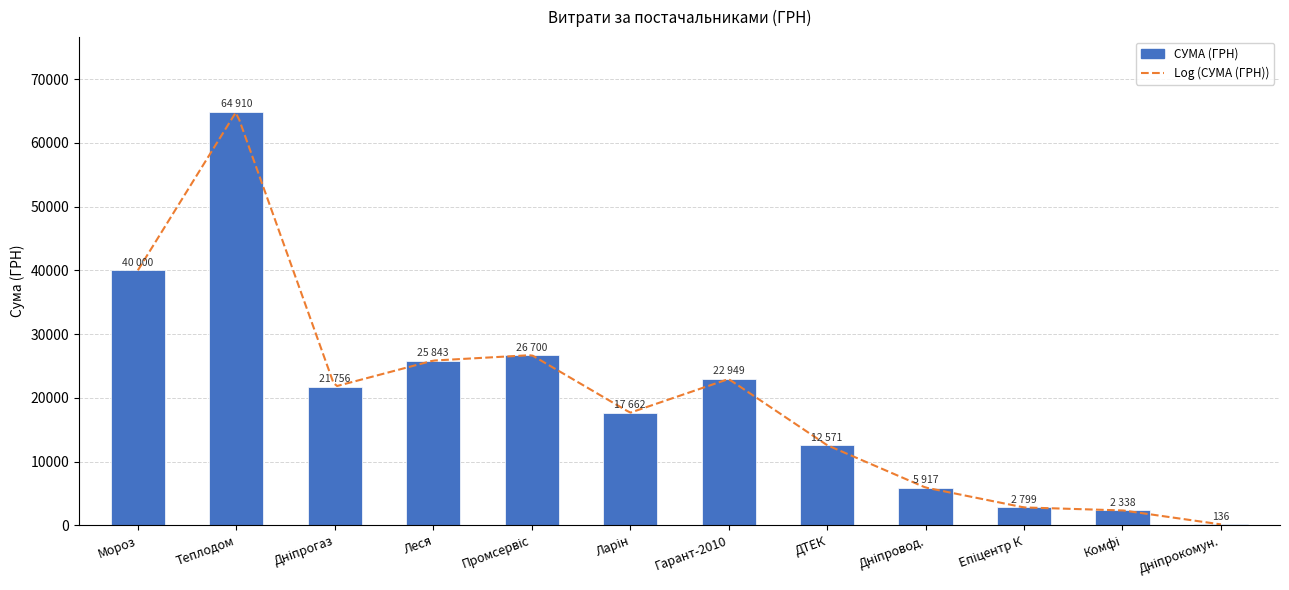

What is the approximate value at Дніпрогаз?

21756.1